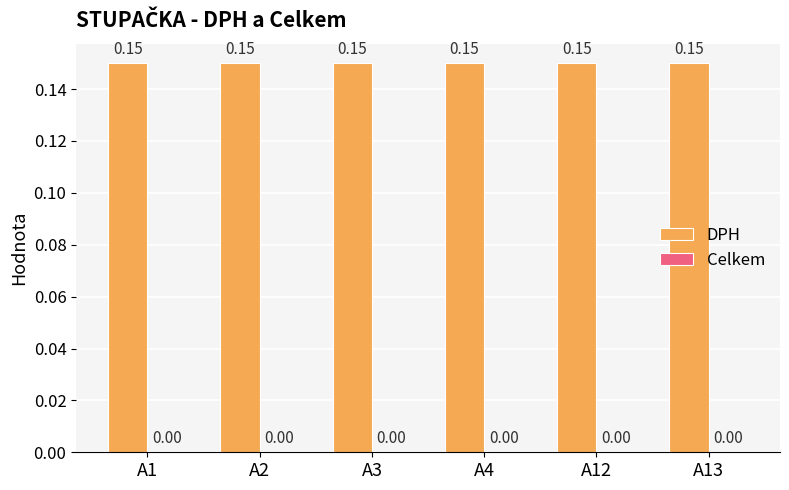

What is the difference between the highest and lowest values at A2?

0.1